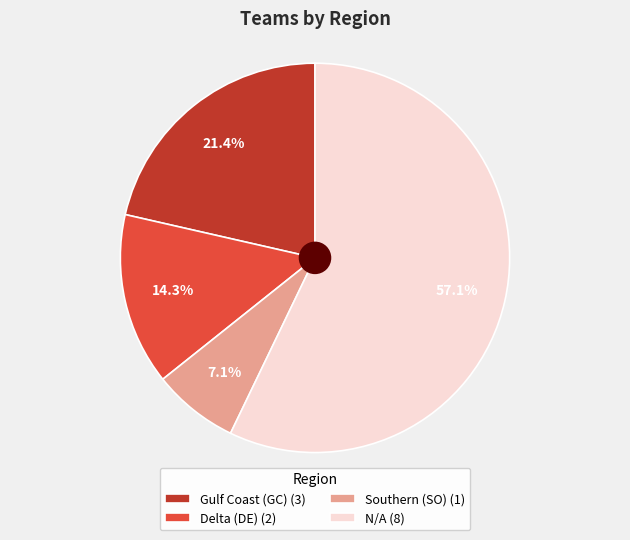

Between Southern (SO) (1) and Delta (DE) (2), which is larger?

Delta (DE) (2)